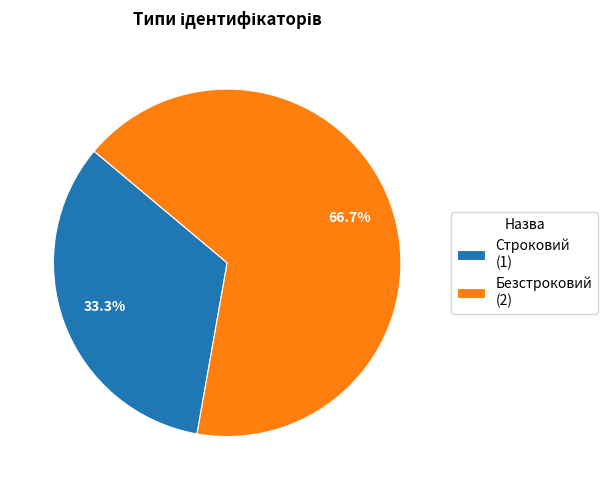

What is the total percentage of Безстроковий and Строковий?

100.0%